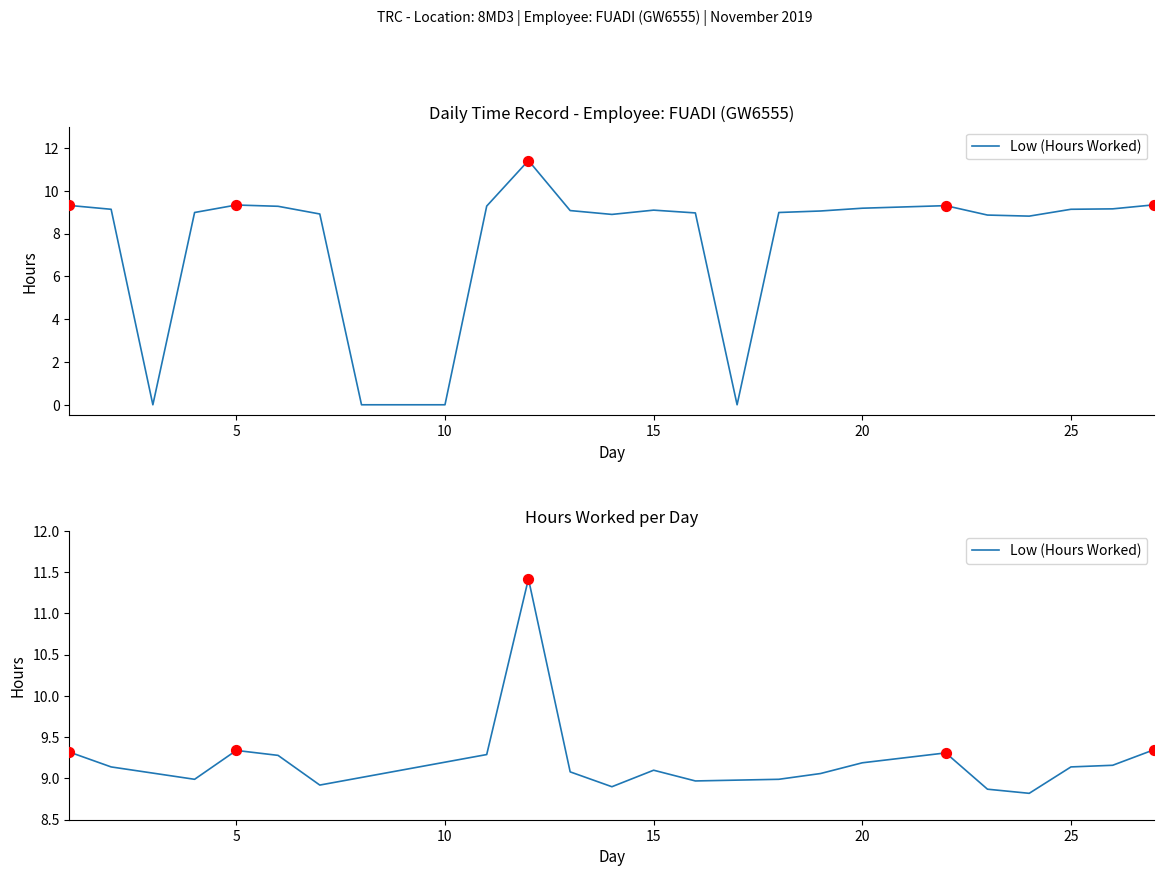

What is the change in value from 15 to 19?

-0.1